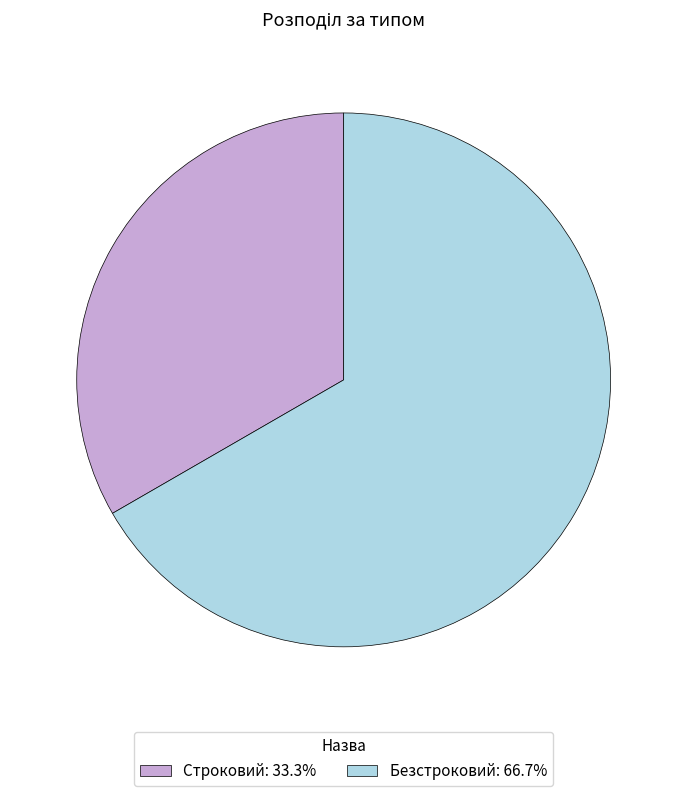

Does any single category account for the majority?

Yes